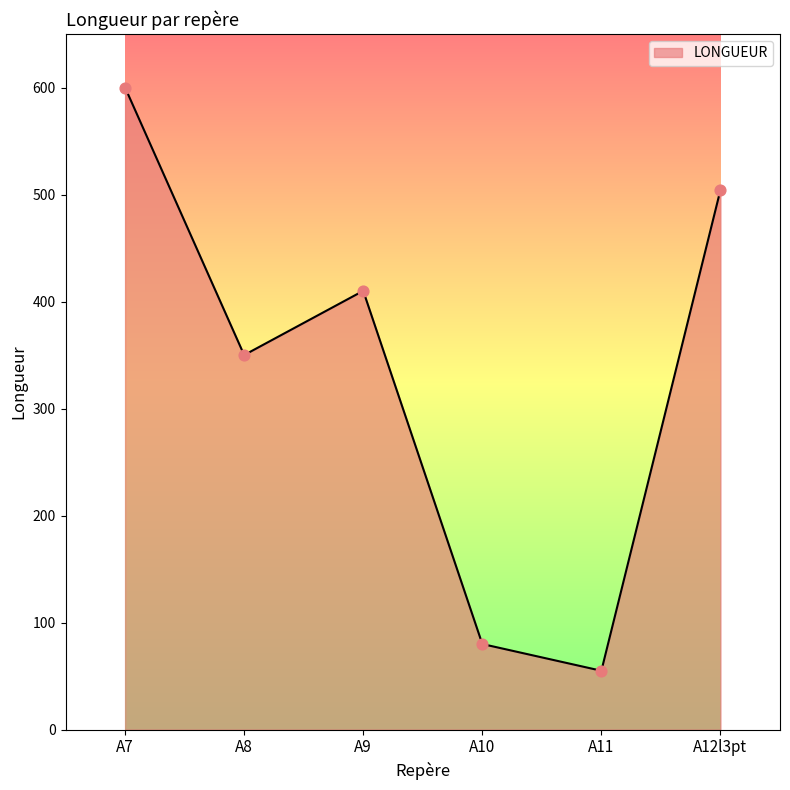

Approximately how many times larger is the value at A8 compared to A9?

0.9